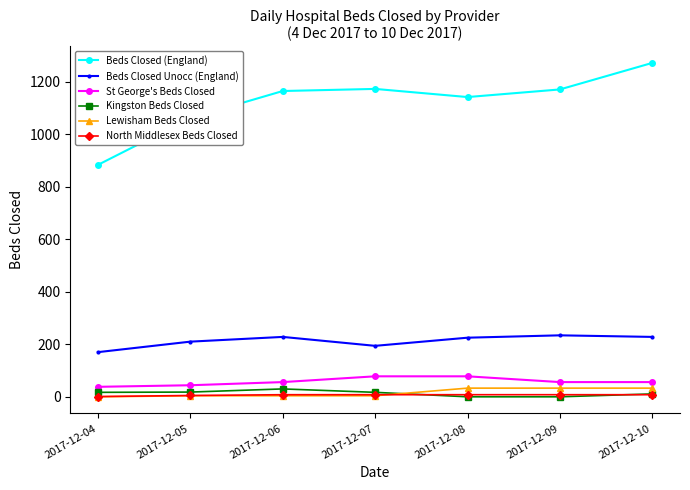

True or false: Lewisham Beds Closed has more than 2 interior local peaks.

False